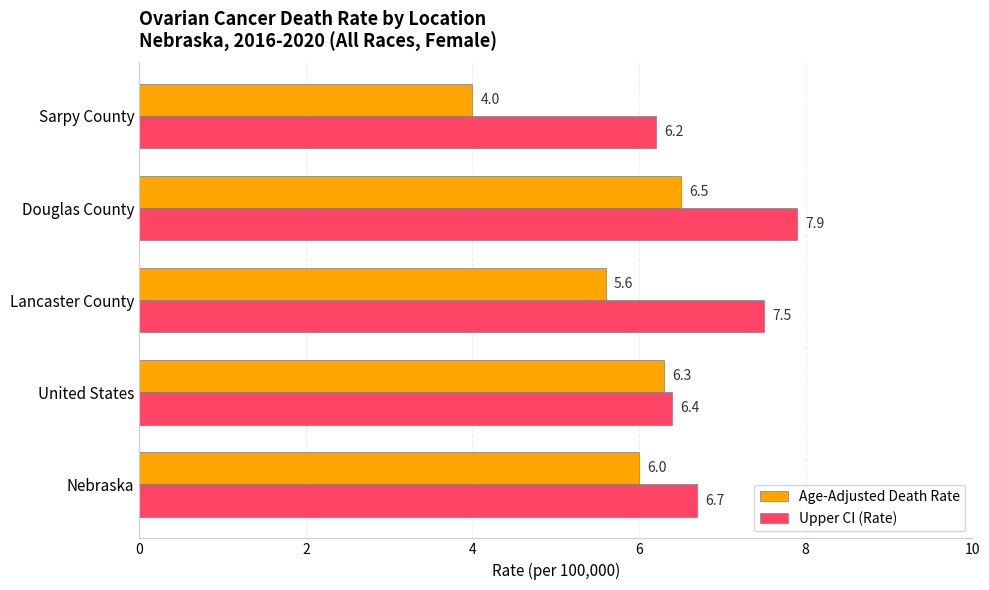

The Upper CI (Rate) series shows 6.2 at Sarpy County. True or false?

True